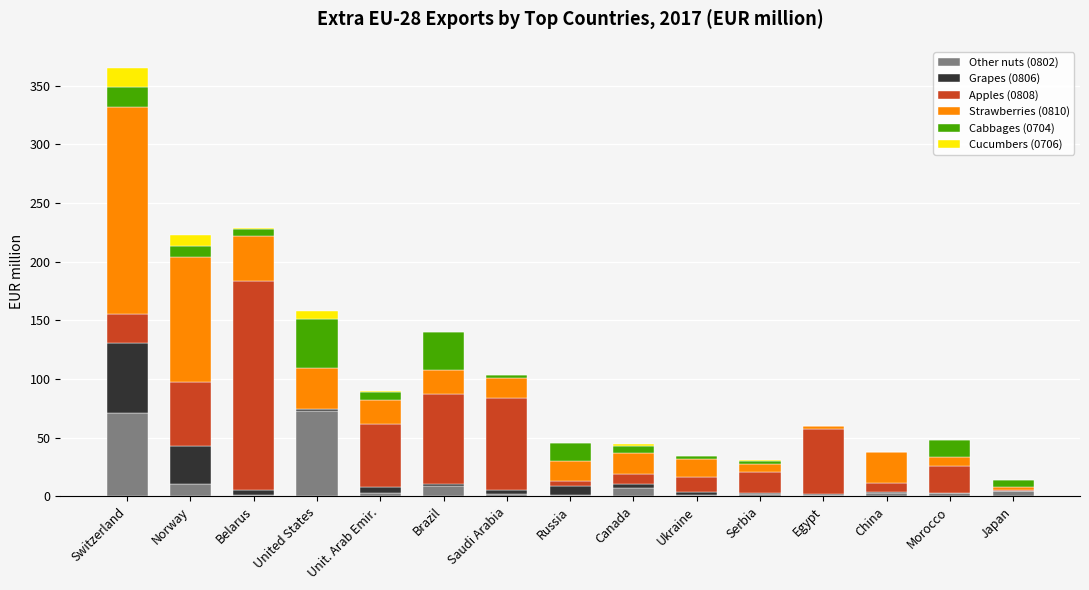

What is the highest value of the Other nuts (0802) series?

72.4